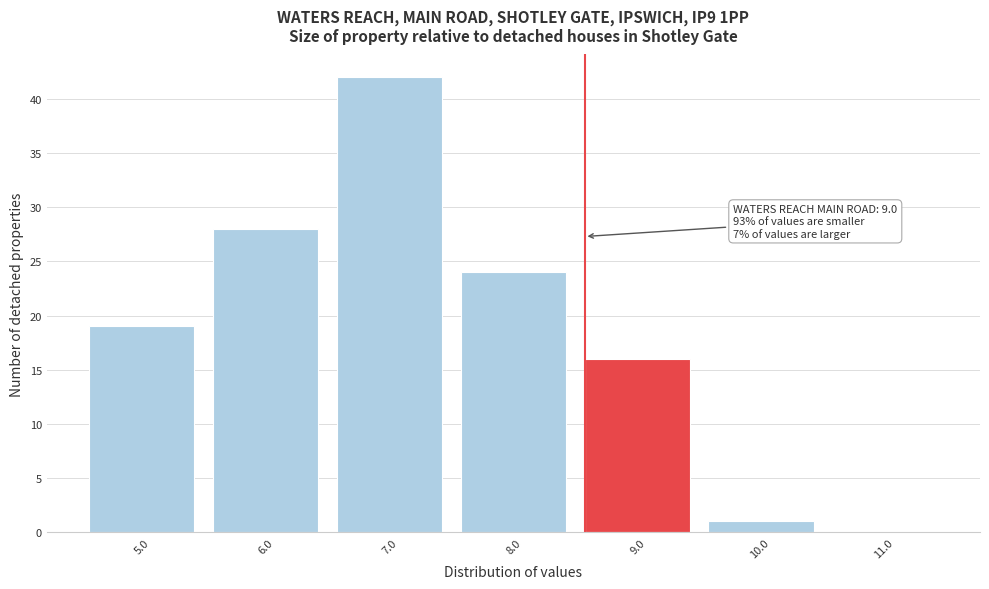

Reading left to right, what are all the values shown in this chart?

5.0=19	6.0=28	7.0=42	8.0=24	9.0=16	10.0=1	11.0=0